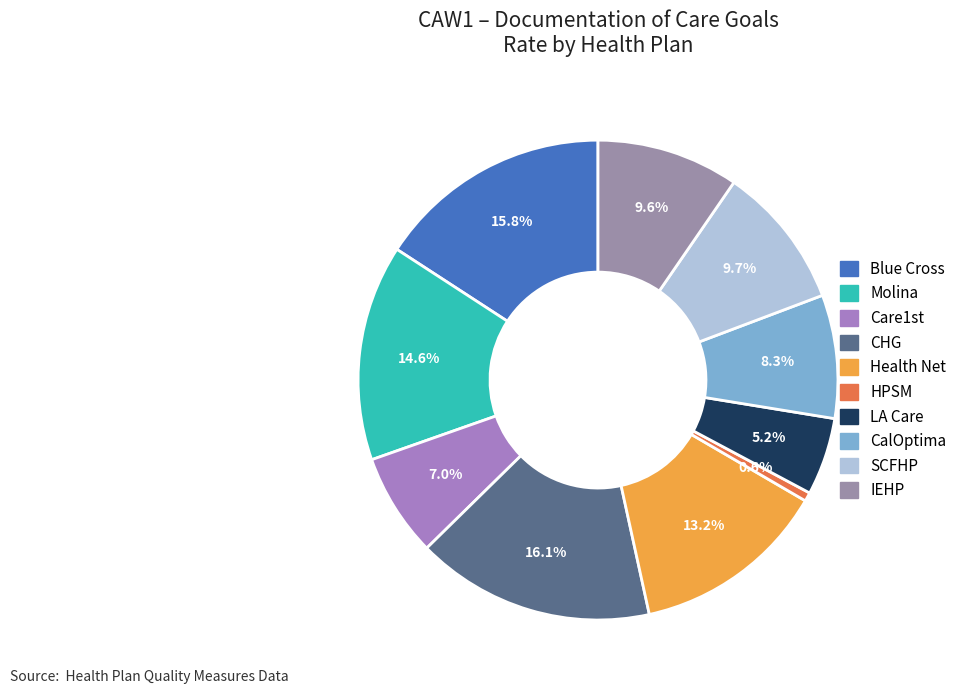

To the nearest percent, what portion does Molina represent?

15%